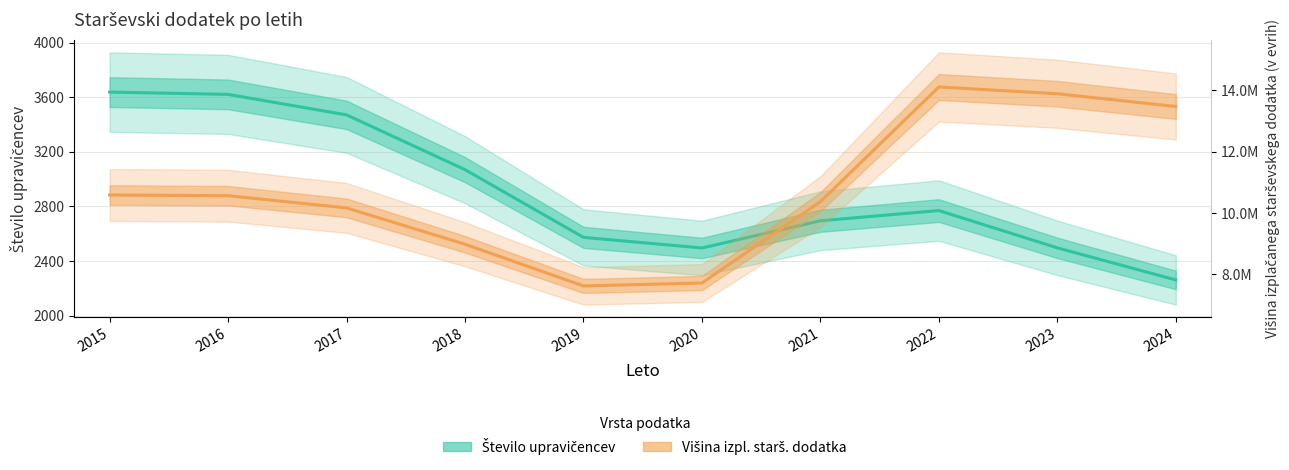

Reading right to left, extract all data points from this chart.

Število upravičencev: 2262.0	2497.0	2770.2	2695.5	2496.2	2573.9	3069.8	3471.0	3621.1	3638.0
Višina izplačanega starševskega dodatka (v evrih): 13474929.0	13891111.1	14111878.3	10370770.4	7719515.8	7622734.9	8982615.4	10167991.8	10565460.5	10588681.9